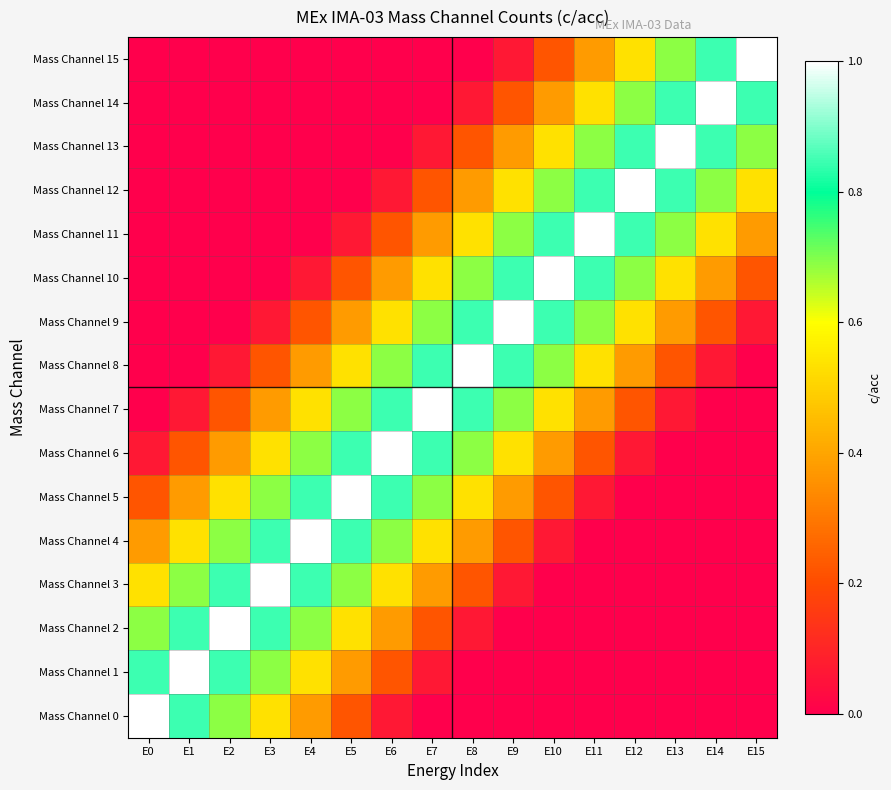

What is the spread (max minus min) of values at E7?

1.0